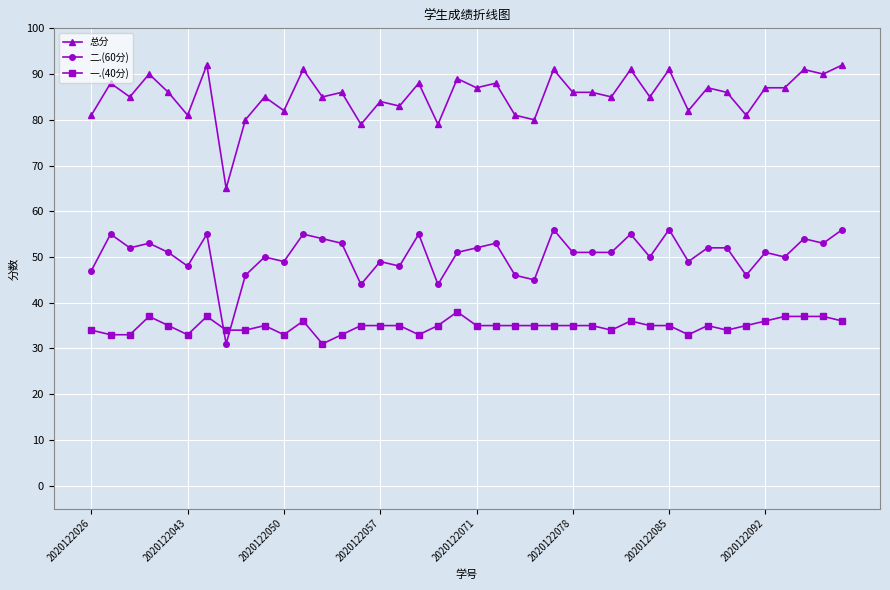

What is the value of the 二.(60分) point at the 27th from the left?

51